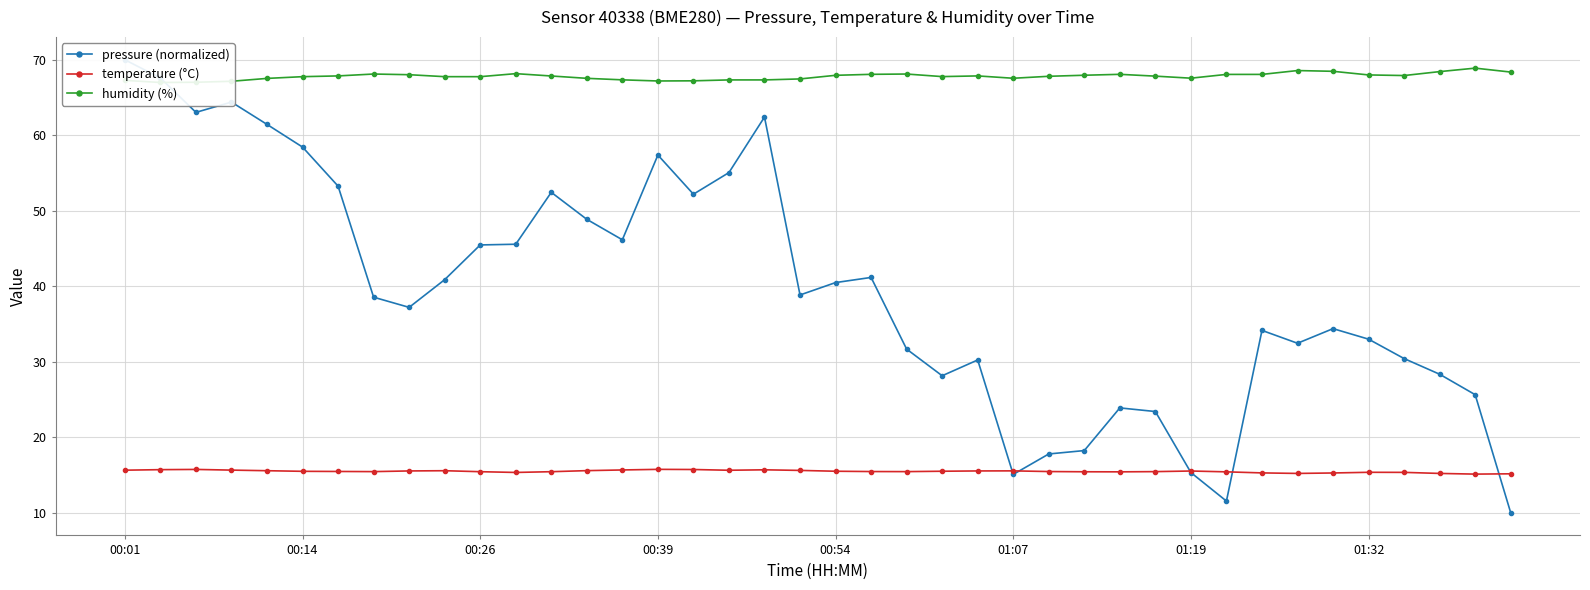

The temperature (°C) series shows 15.5 at 00:54. True or false?

True